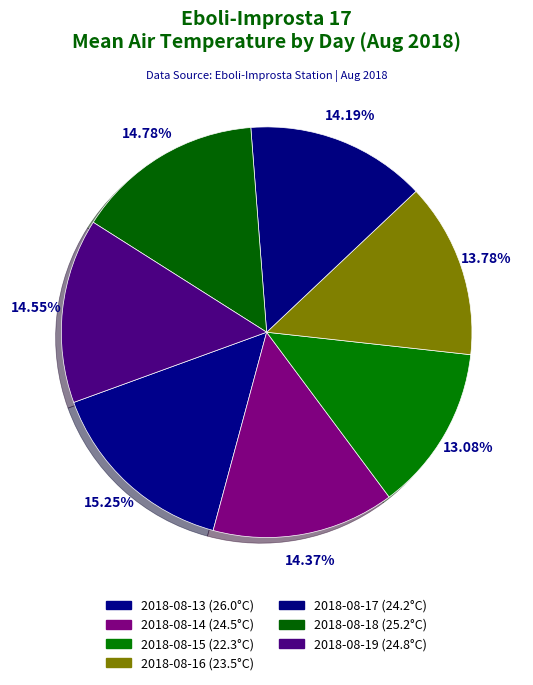

How many slices are in this pie chart?

7